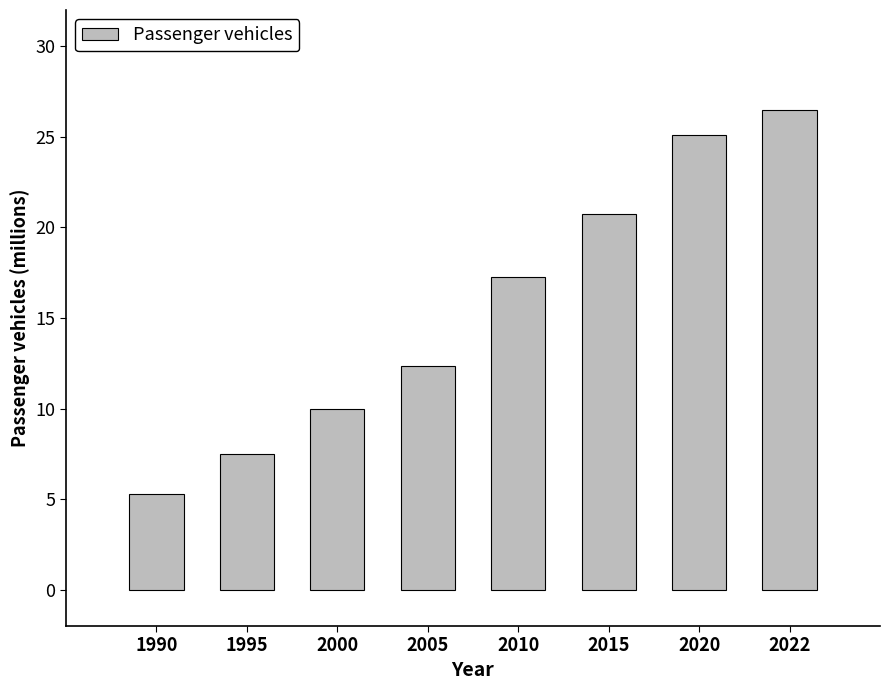

True or false: the data shows 11.6 at 2022.

False